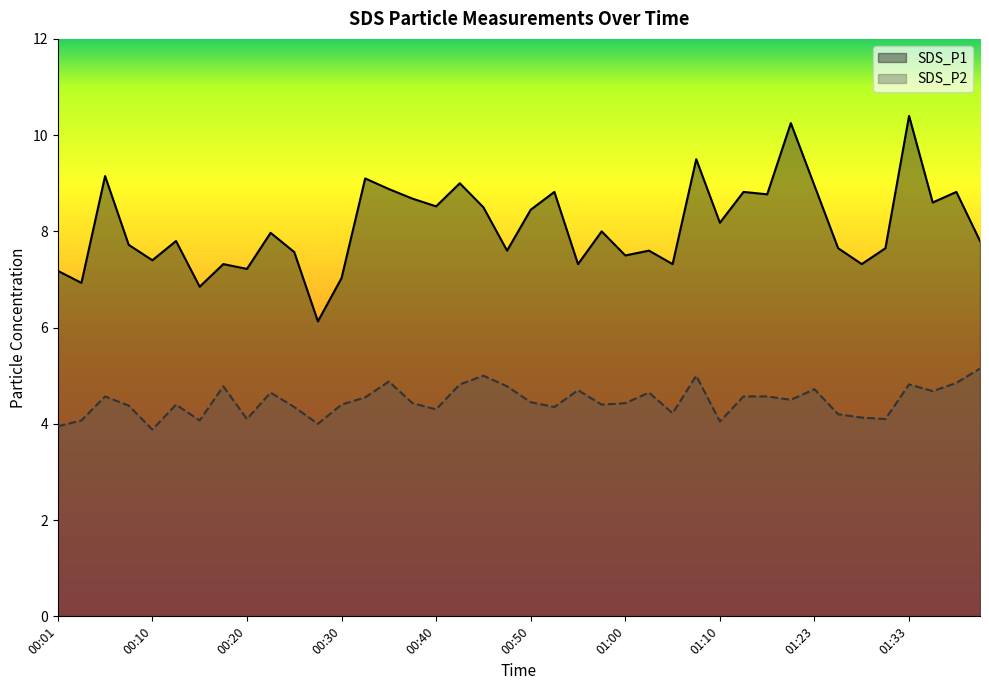

True or false: SDS_P1 has a value of 7.7 at 01:26.

True